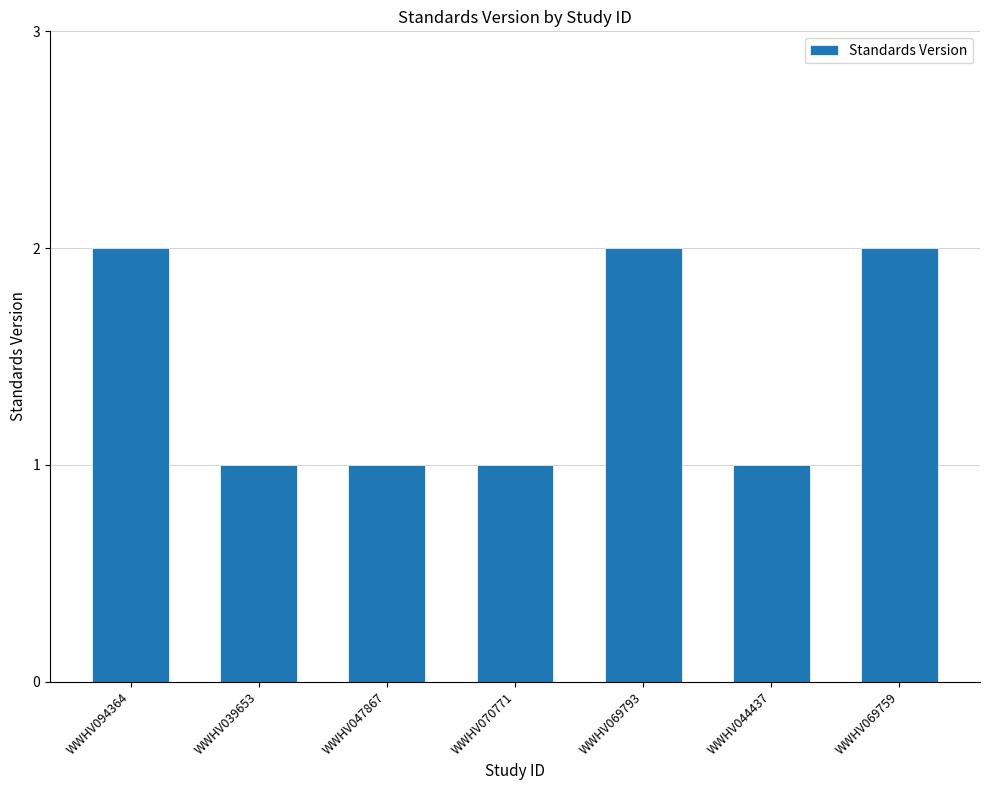

The value at WWHV069759 is 2. True or false?

True